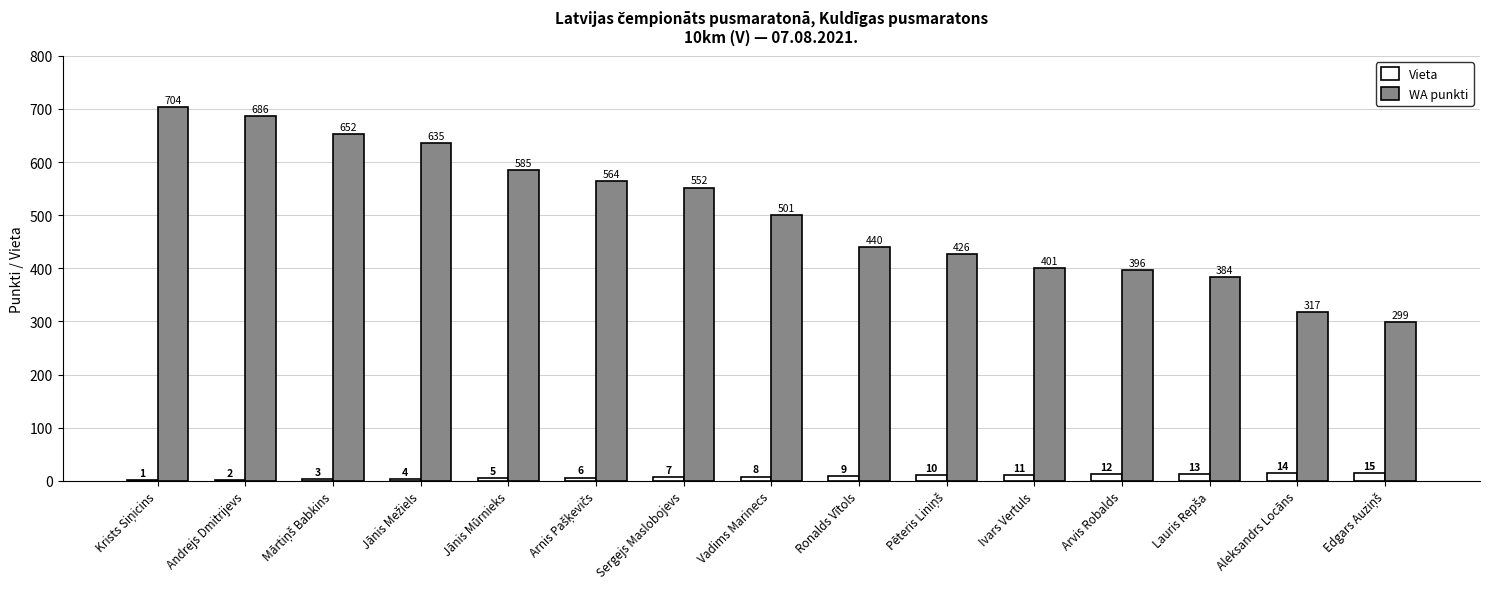

How many data points does each series have?

15